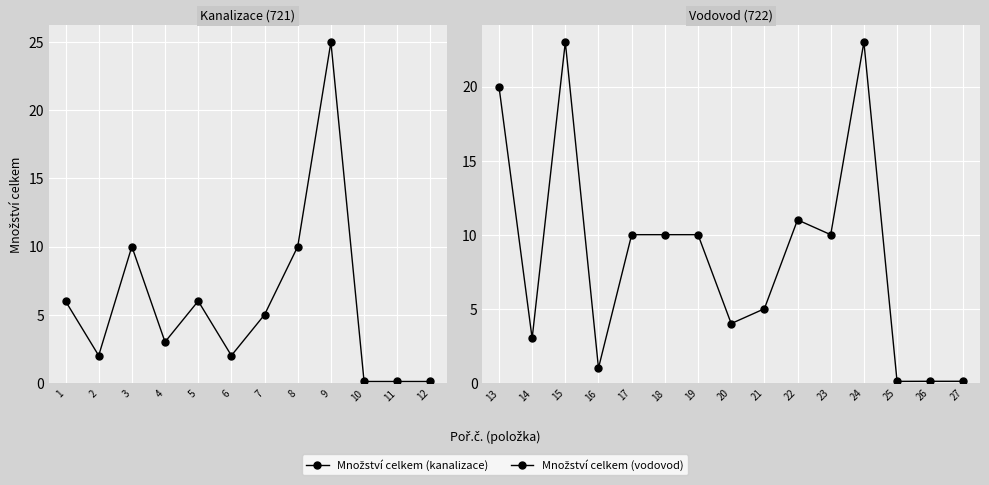

How many values in the Množství celkem series are below 5?

12